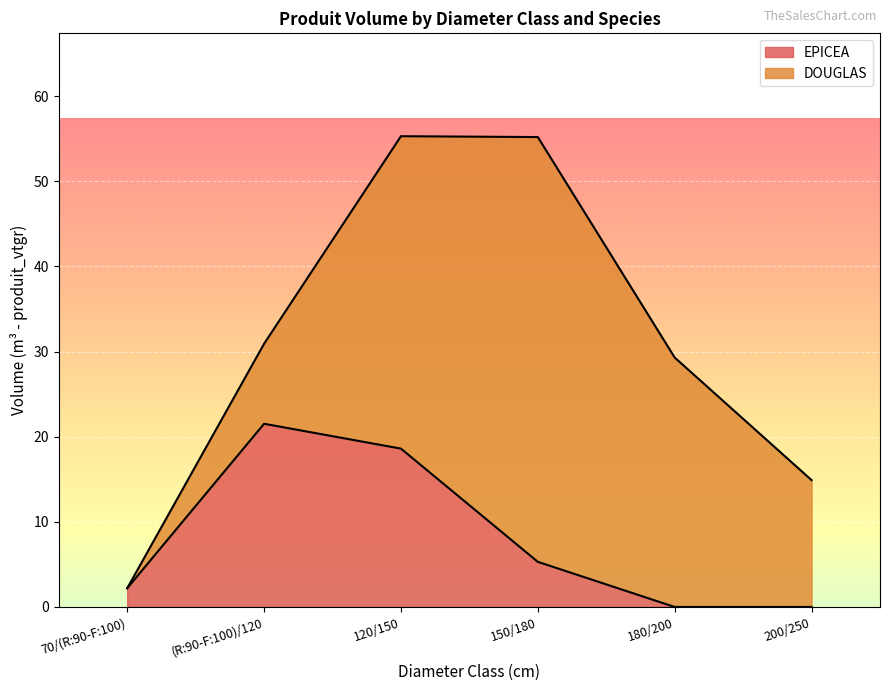

Does the chart display data point markers on the line(s)?

No